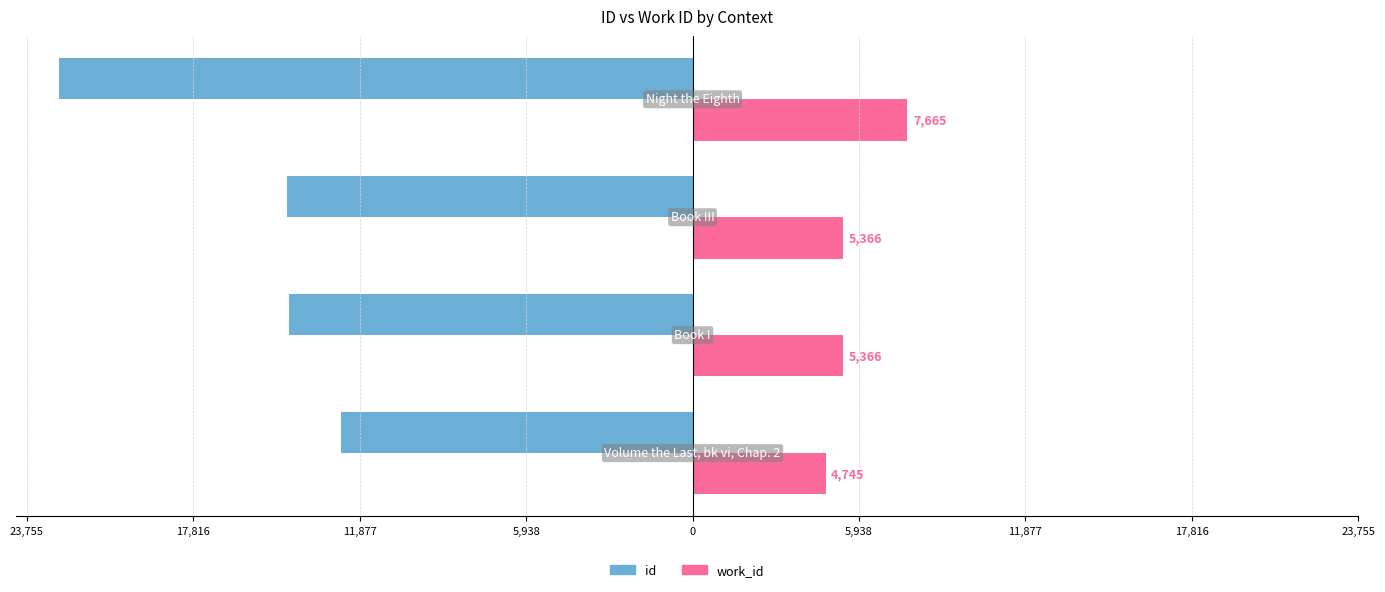

What are all the series names shown in the legend?

id, work_id